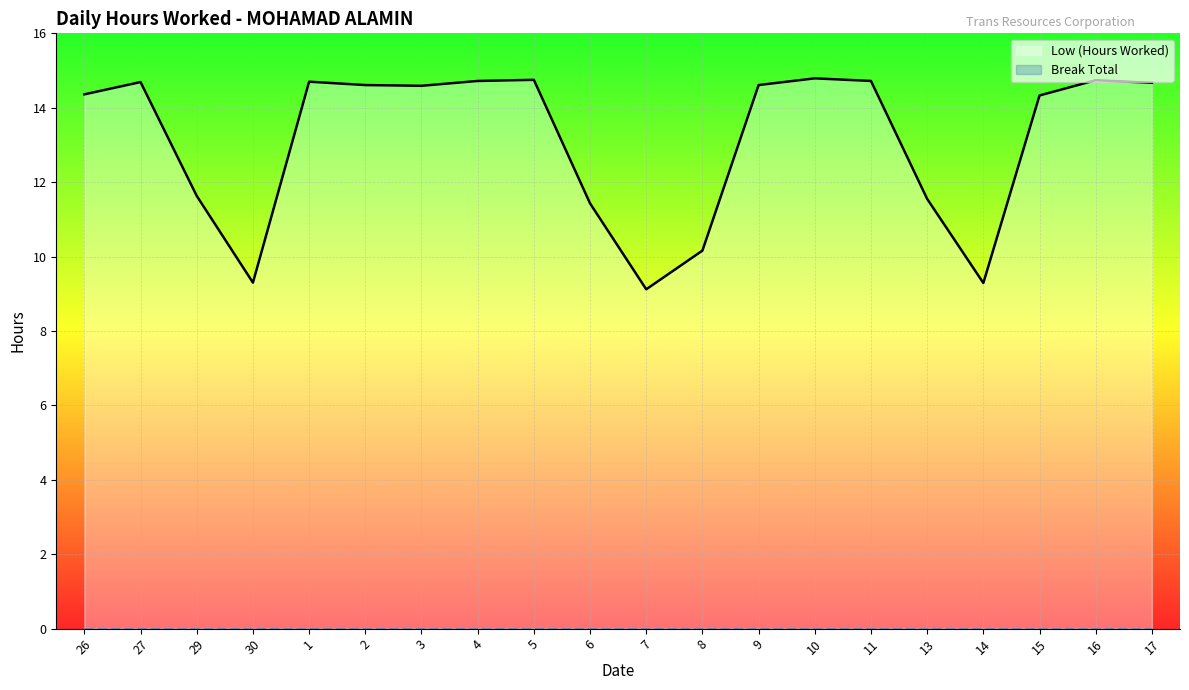

Does the chart display data point markers on the line(s)?

No